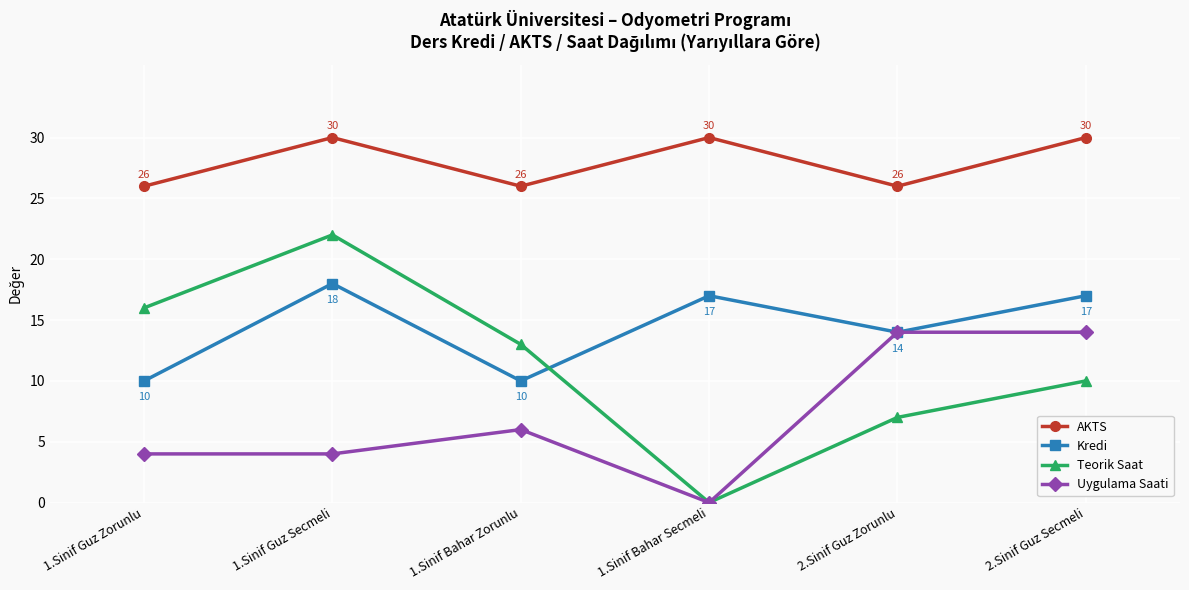

Reading left to right, extract all data points from this chart.

AKTS: 26	30	26	30	26	30
Kredi: 10	18	10	17	14	17
Teorik Saat: 16	22	13	0	7	10
Uygulama Saati: 4	4	6	0	14	14